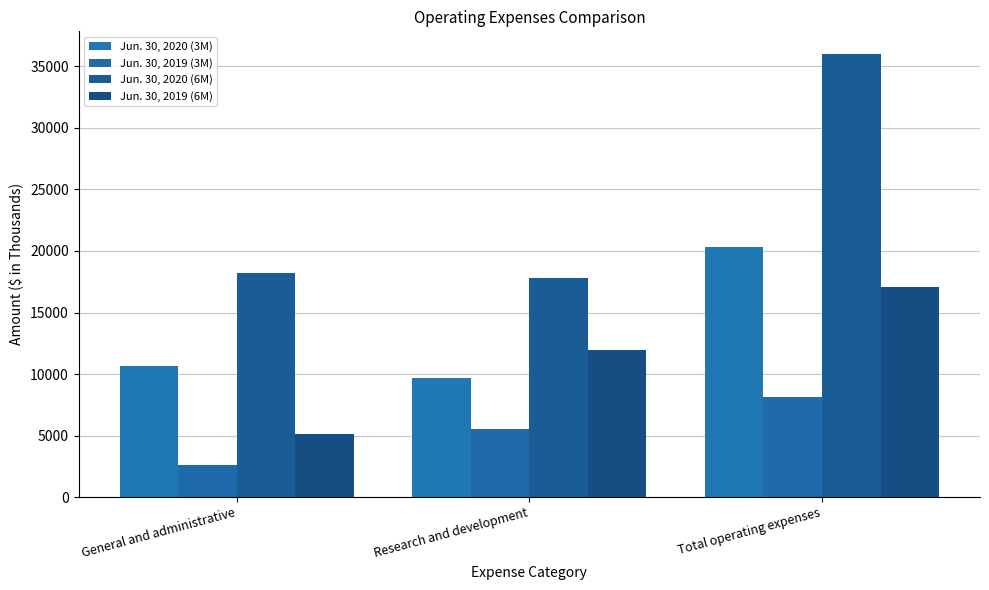

What position from the right is General and administrative?

3